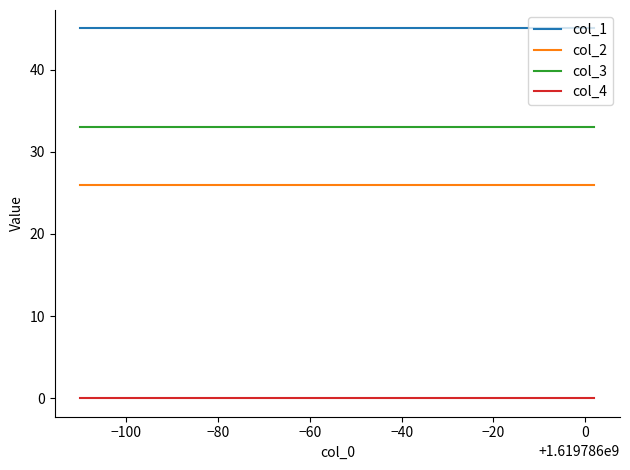

What is the average value of the col_3 series?

33